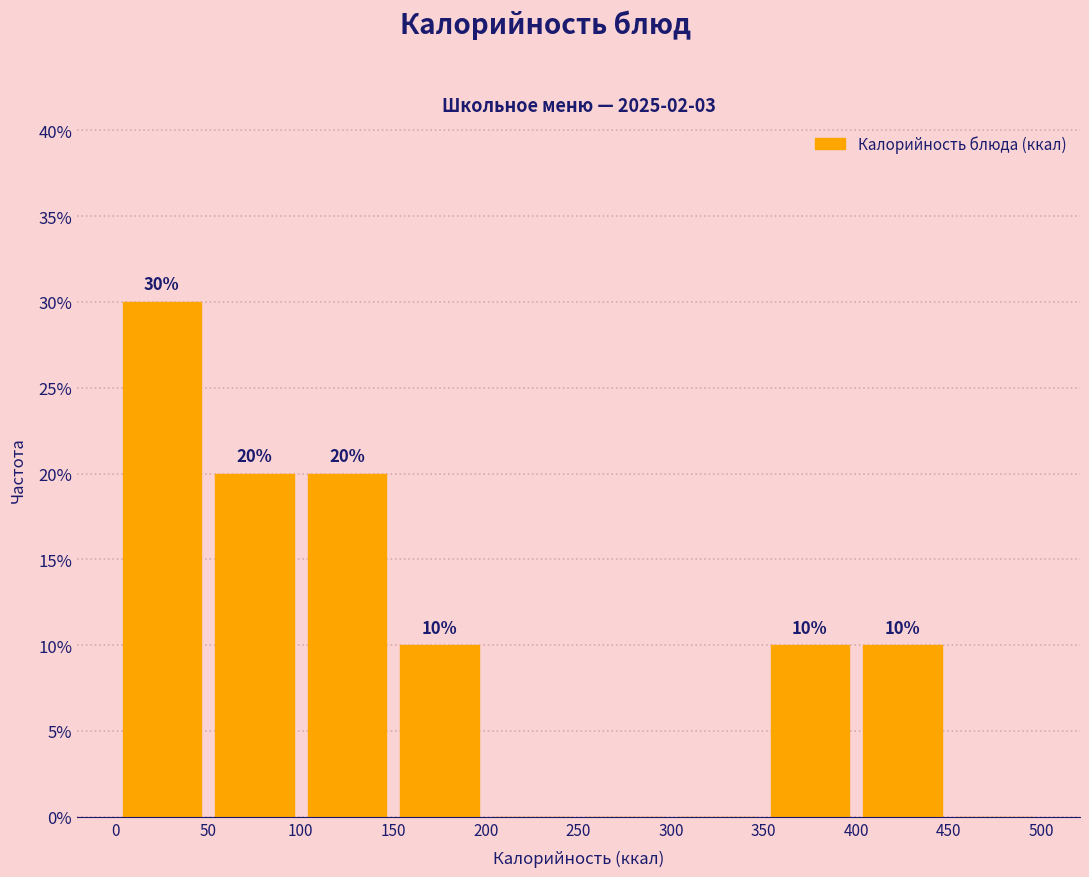

Which range on the x-axis has the tallest bar?

0 to 50